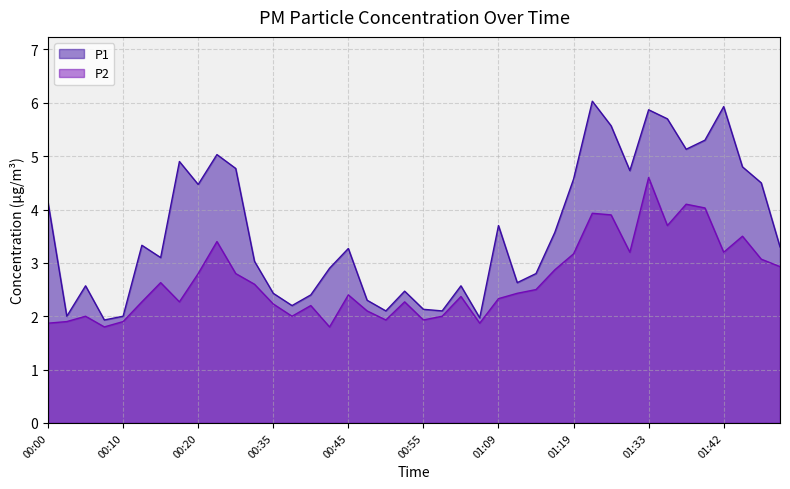

Rank the series at 01:30 from highest to lowest value.

P1, P2